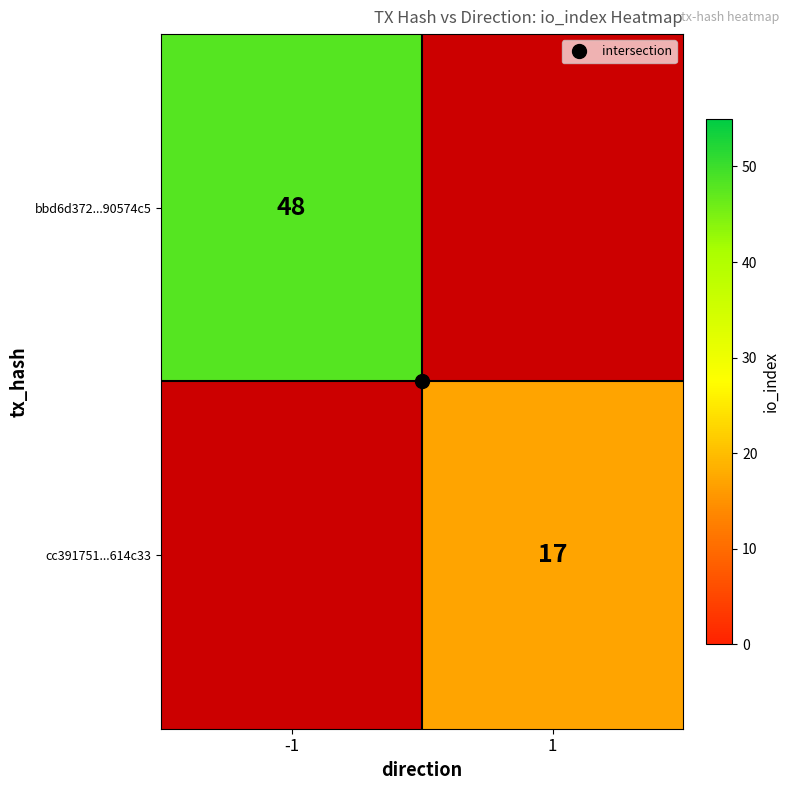

At which label does bbd6d372...90574c5 reach its minimum?

-1